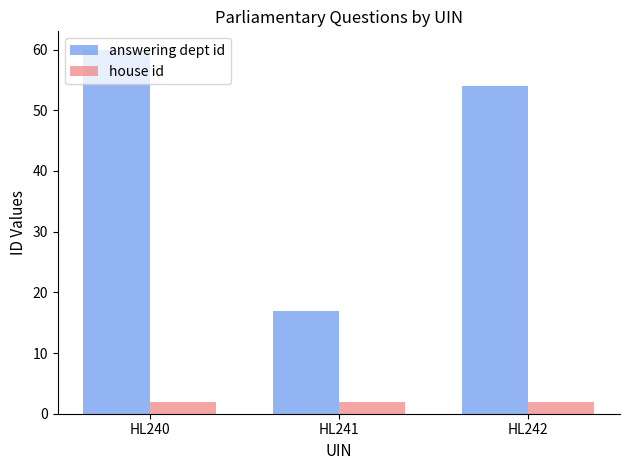

What are all the series names shown in the legend?

answering dept id, house id